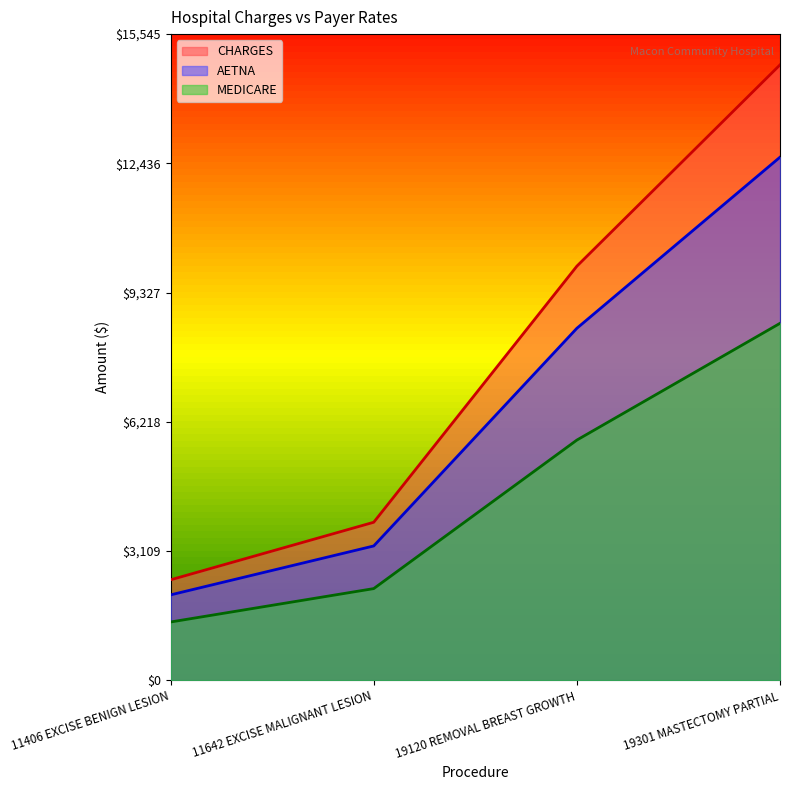

Reading left to right, transcribe all the data shown in this chart.

CHARGES: 11406 EXCISE BENIGN LESION=2415.9	11642 EXCISE MALIGNANT LESION=3800.6	19120 REMOVAL BREAST GROWTH=9962.5	19301 MASTECTOMY PARTIAL=14805.5
AETNA: 11406 EXCISE BENIGN LESION=2053.6	11642 EXCISE MALIGNANT LESION=3230.5	19120 REMOVAL BREAST GROWTH=8468.1	19301 MASTECTOMY PARTIAL=12584.7
MEDICARE: 11406 EXCISE BENIGN LESION=1401.2	11642 EXCISE MALIGNANT LESION=2204.3	19120 REMOVAL BREAST GROWTH=5778.2	19301 MASTECTOMY PARTIAL=8587.2